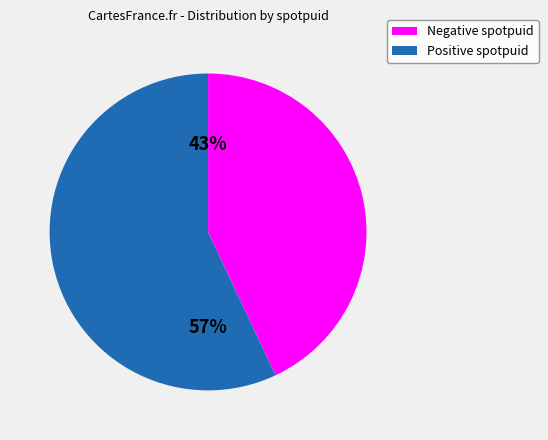

Is there any slice that represents more than half of the pie?

Yes